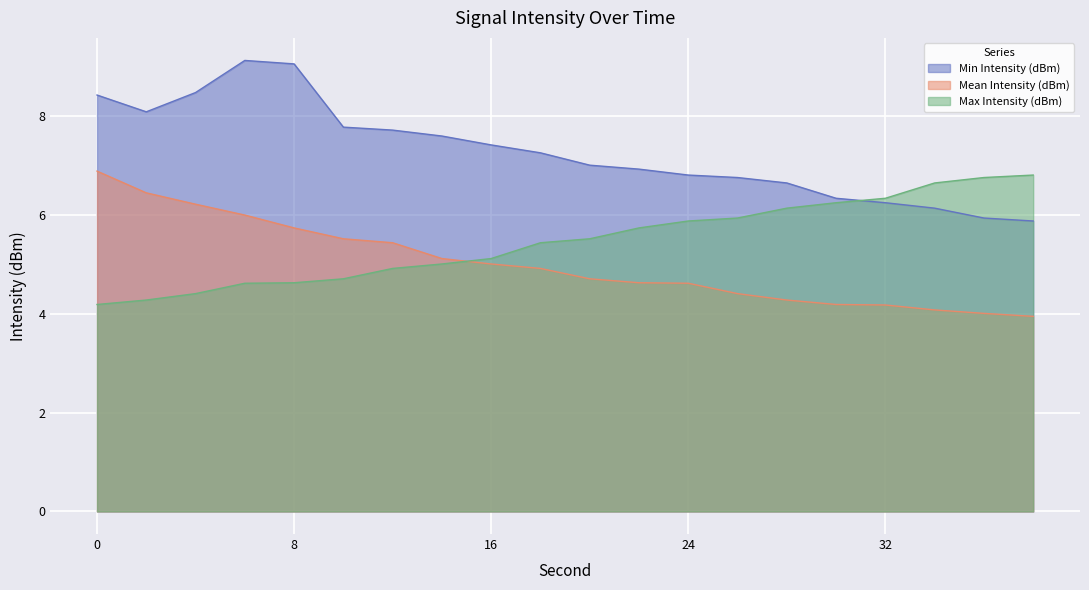

Which series has the largest range (max minus min)?

Min Intensity (dBm)